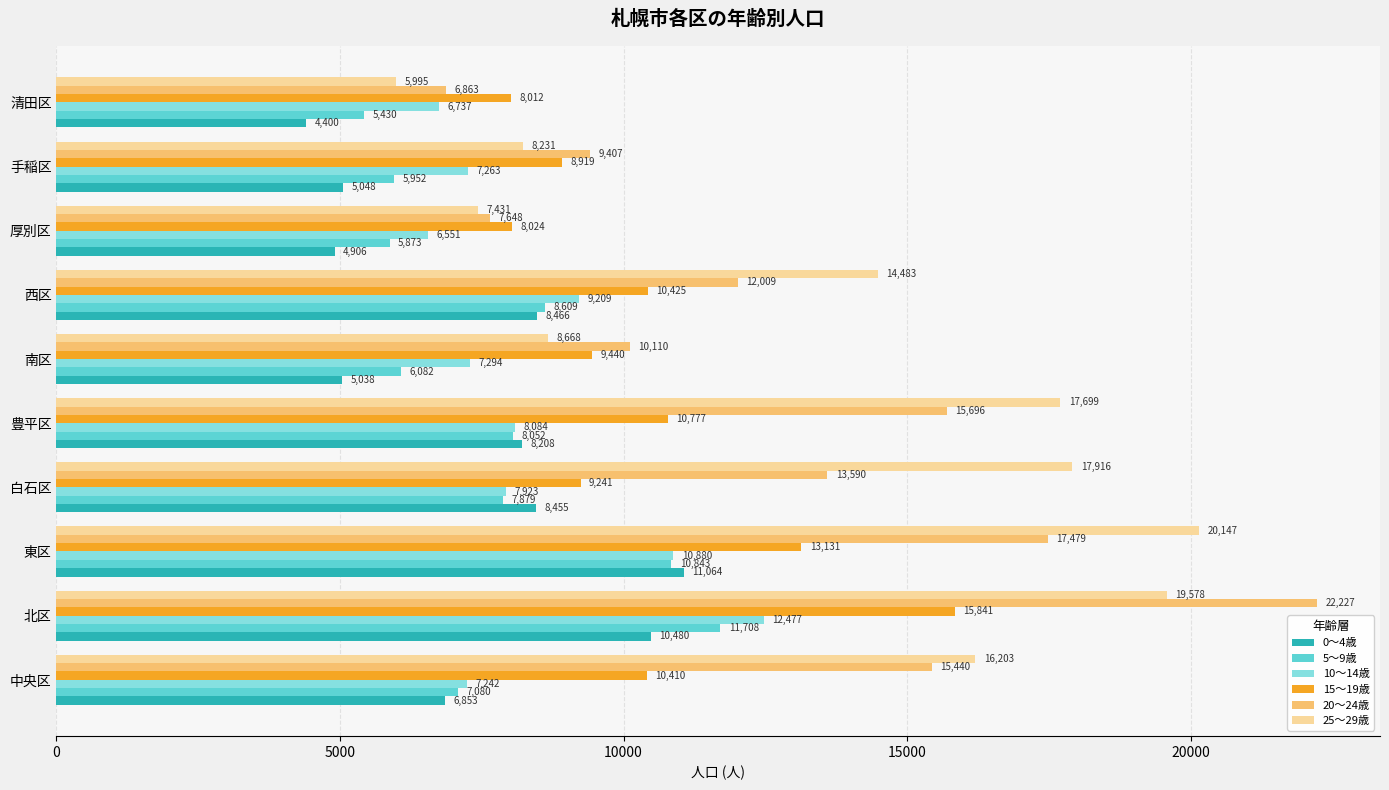

At 豊平区, list the series in order from smallest to largest.

5～9歳, 10～14歳, 0～4歳, 15～19歳, 20～24歳, 25～29歳